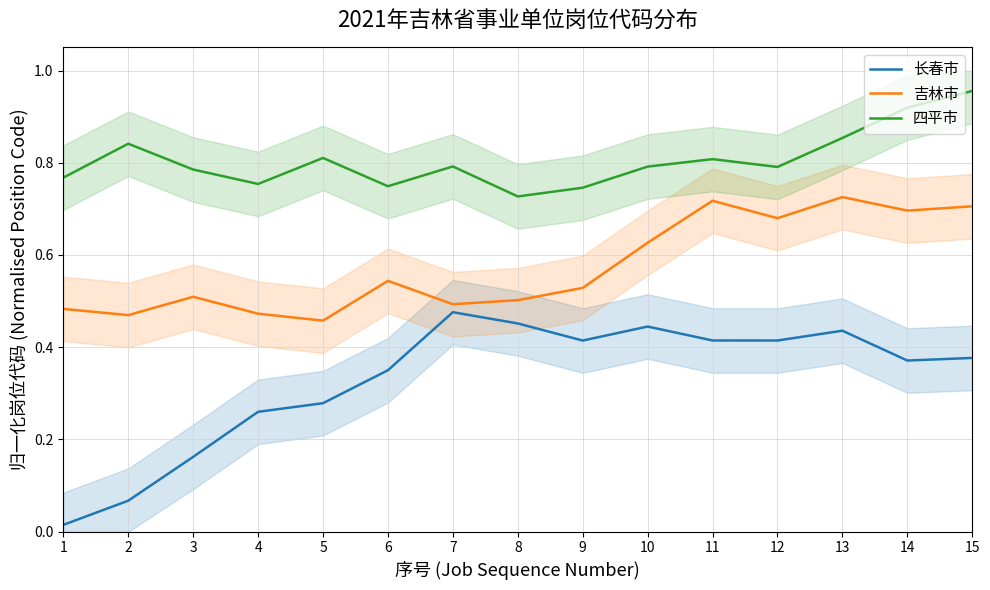

Reading left to right, extract all data points from this chart.

长春市: 1=0.0	2=0.1	3=0.2	4=0.3	5=0.3	6=0.4	7=0.5	8=0.5	9=0.4	10=0.4	11=0.4	12=0.4	13=0.4	14=0.4	15=0.4
吉林市: 1=0.5	2=0.5	3=0.5	4=0.5	5=0.5	6=0.5	7=0.5	8=0.5	9=0.5	10=0.6	11=0.7	12=0.7	13=0.7	14=0.7	15=0.7
四平市: 1=0.8	2=0.8	3=0.8	4=0.8	5=0.8	6=0.7	7=0.8	8=0.7	9=0.7	10=0.8	11=0.8	12=0.8	13=0.9	14=0.9	15=1.0